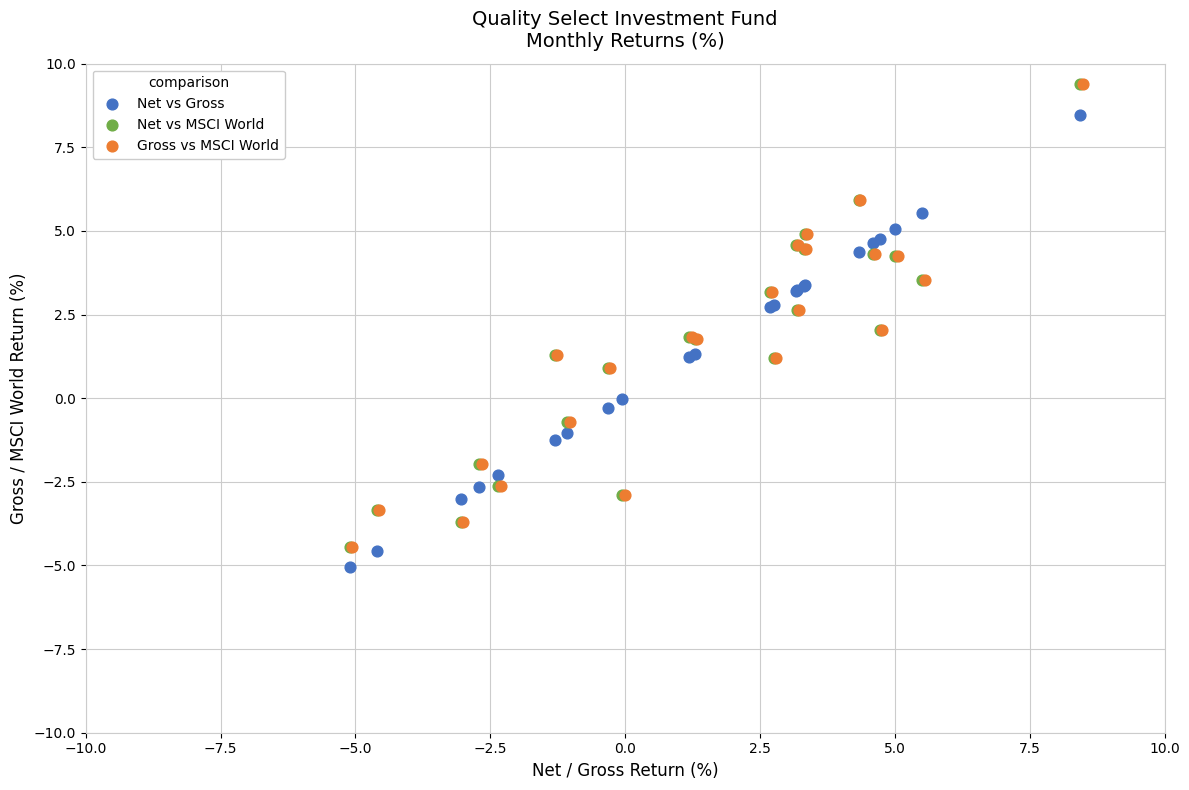

What are all the series names shown in the legend?

Net vs Gross, Net vs MSCI World, Gross vs MSCI World